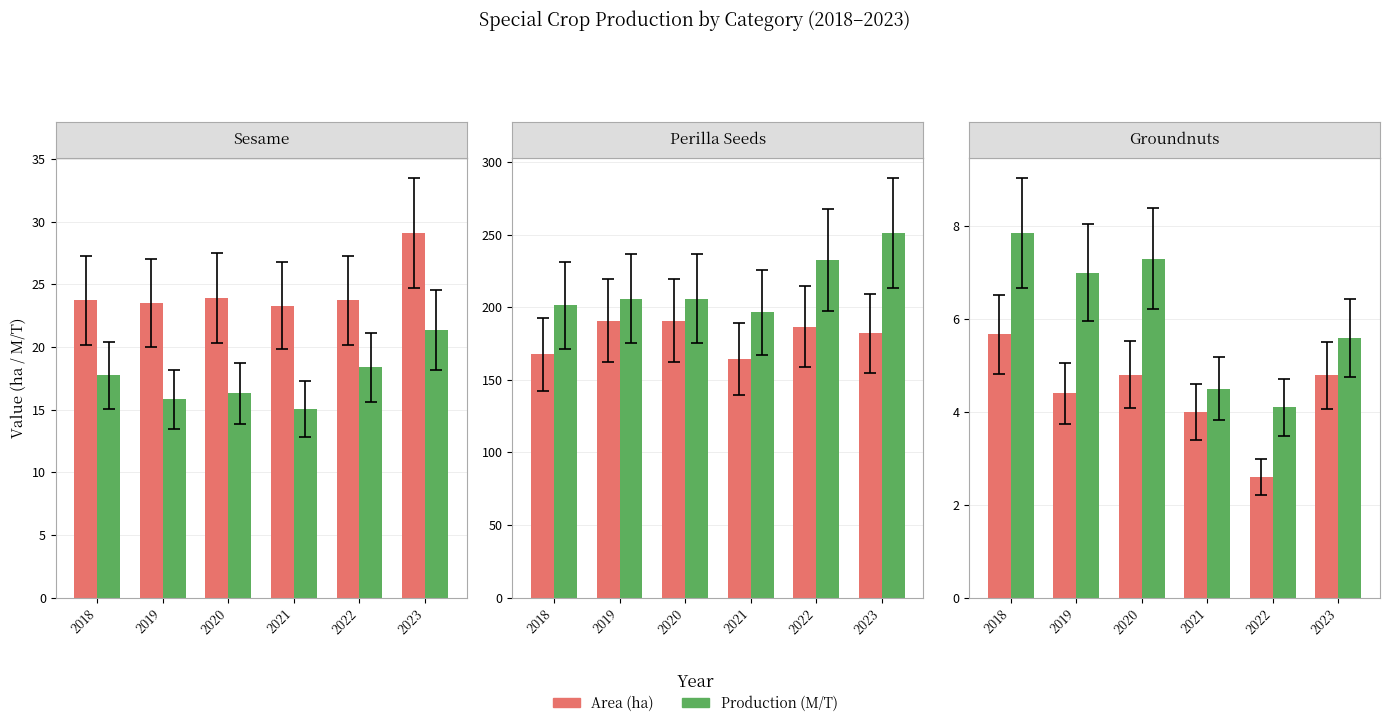

The value of Area (ha) at 2023 is 6.2. True or false?

False